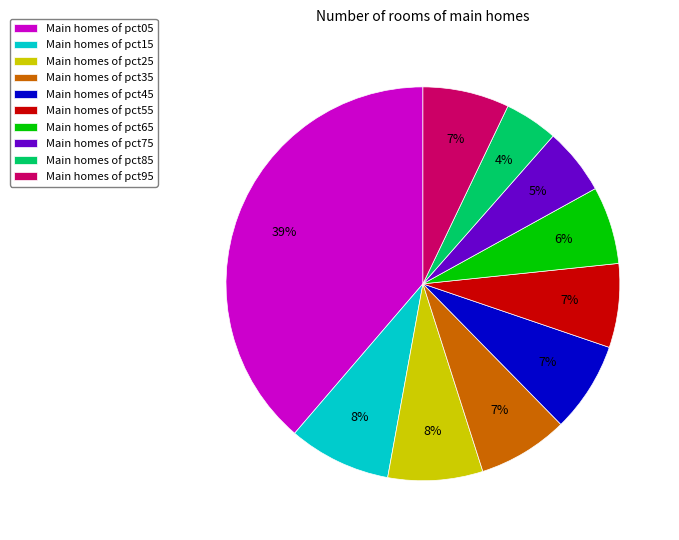

How many segments does this pie chart have?

10